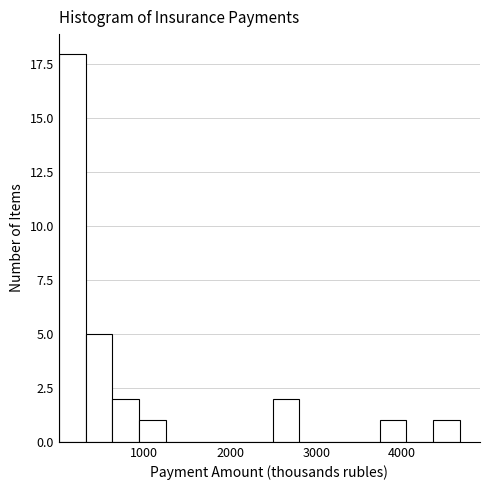

Read against the x-axis, roughly where is the centre of the tallest bar?

200